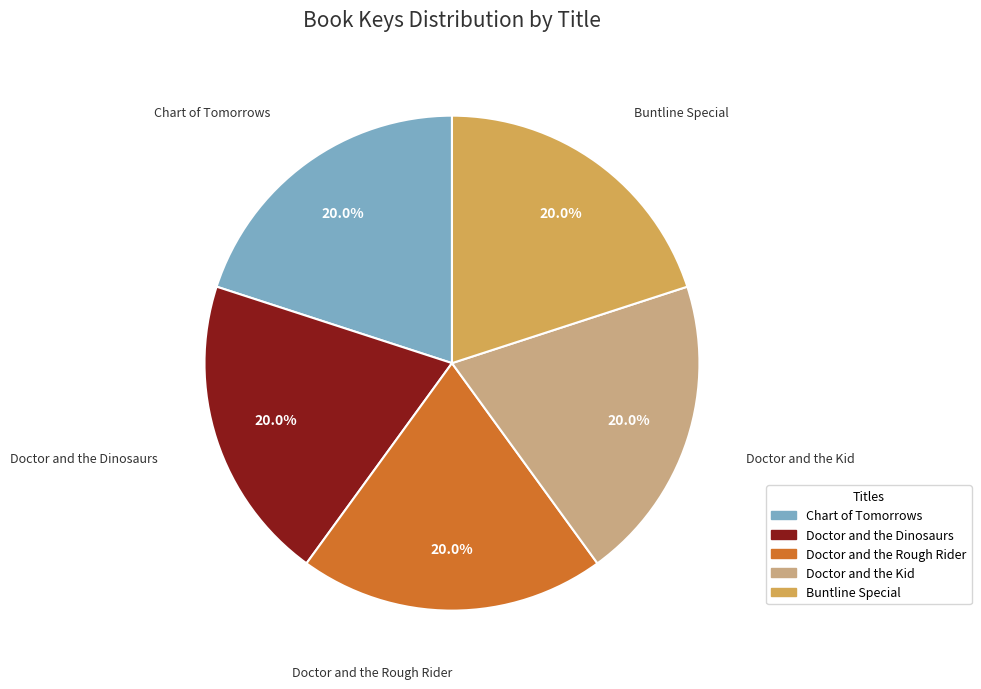

To the nearest percent, what percentage of the pie is Buntline Special?

20%